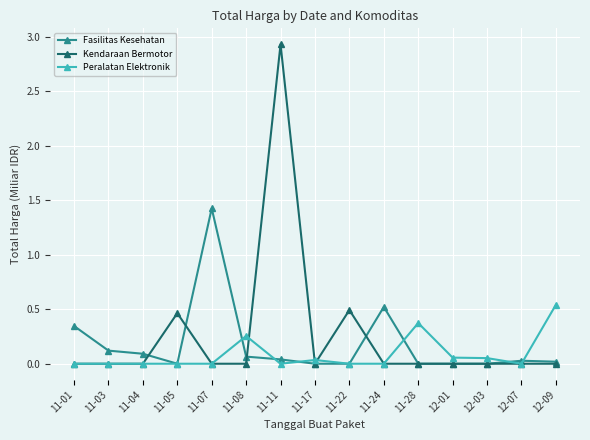

What is the difference between the highest and lowest values at 11-07?

1.4